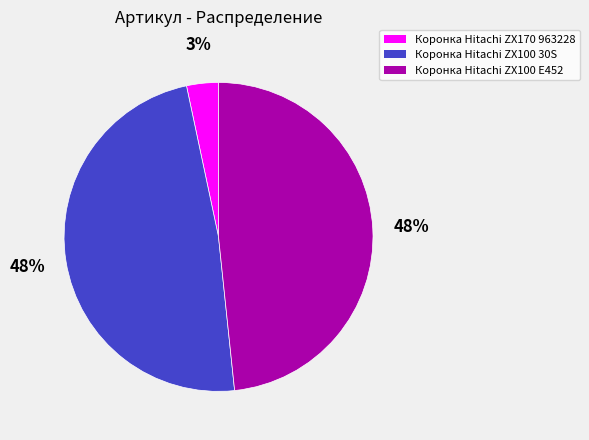

Which category has the smallest portion of the pie?

Коронка Hitachi ZX170 963228